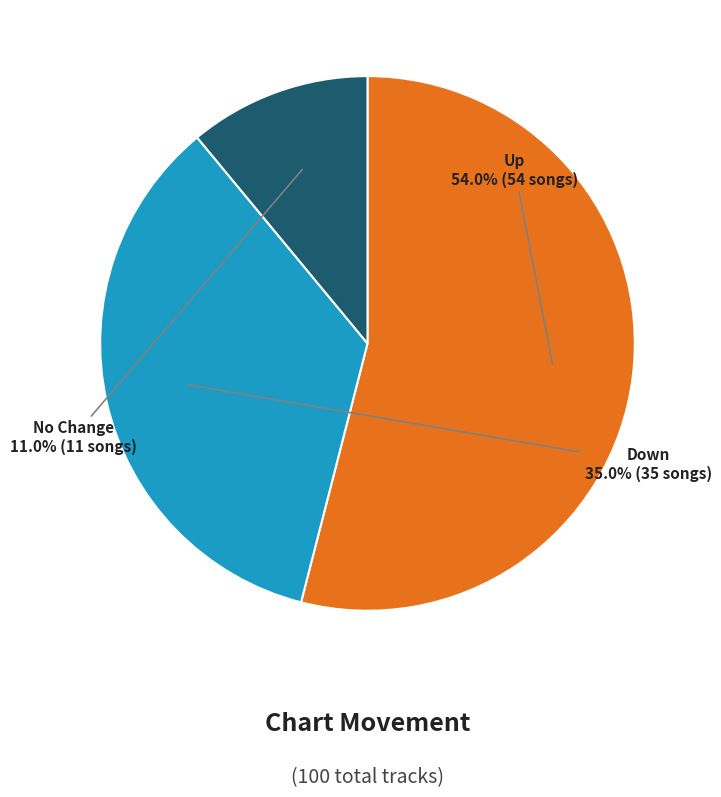

Is there any slice that represents more than half of the pie?

Yes